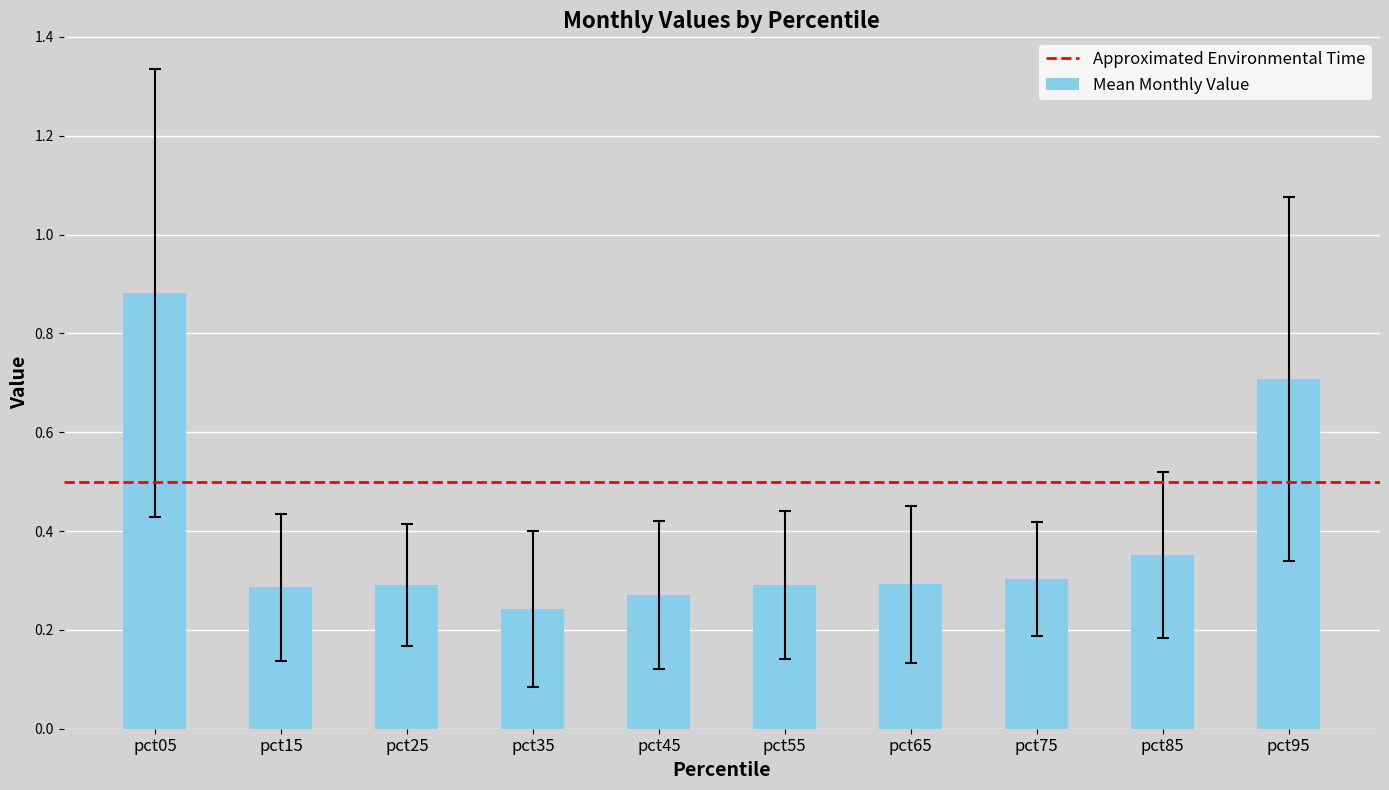

Is it true that the value at pct75 is 0.4?

False